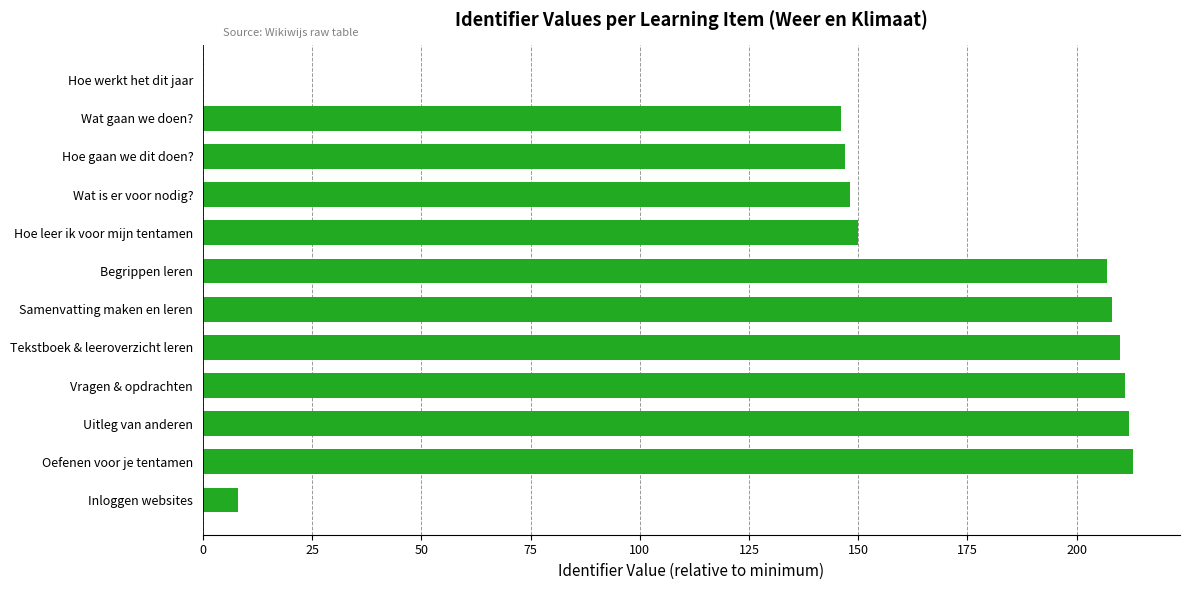

How many distinct data groups are displayed?

1